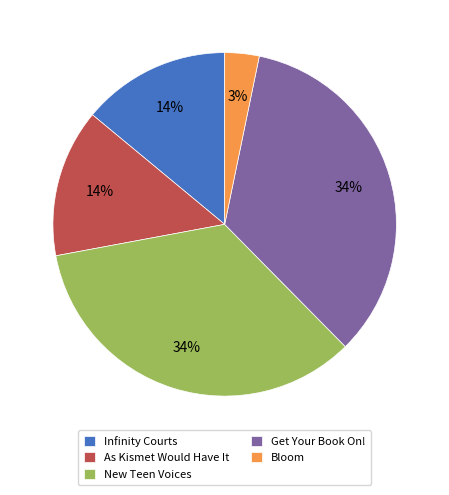

What is the ratio of the value at As Kismet Would Have It to the value at Infinity Courts?

1.0